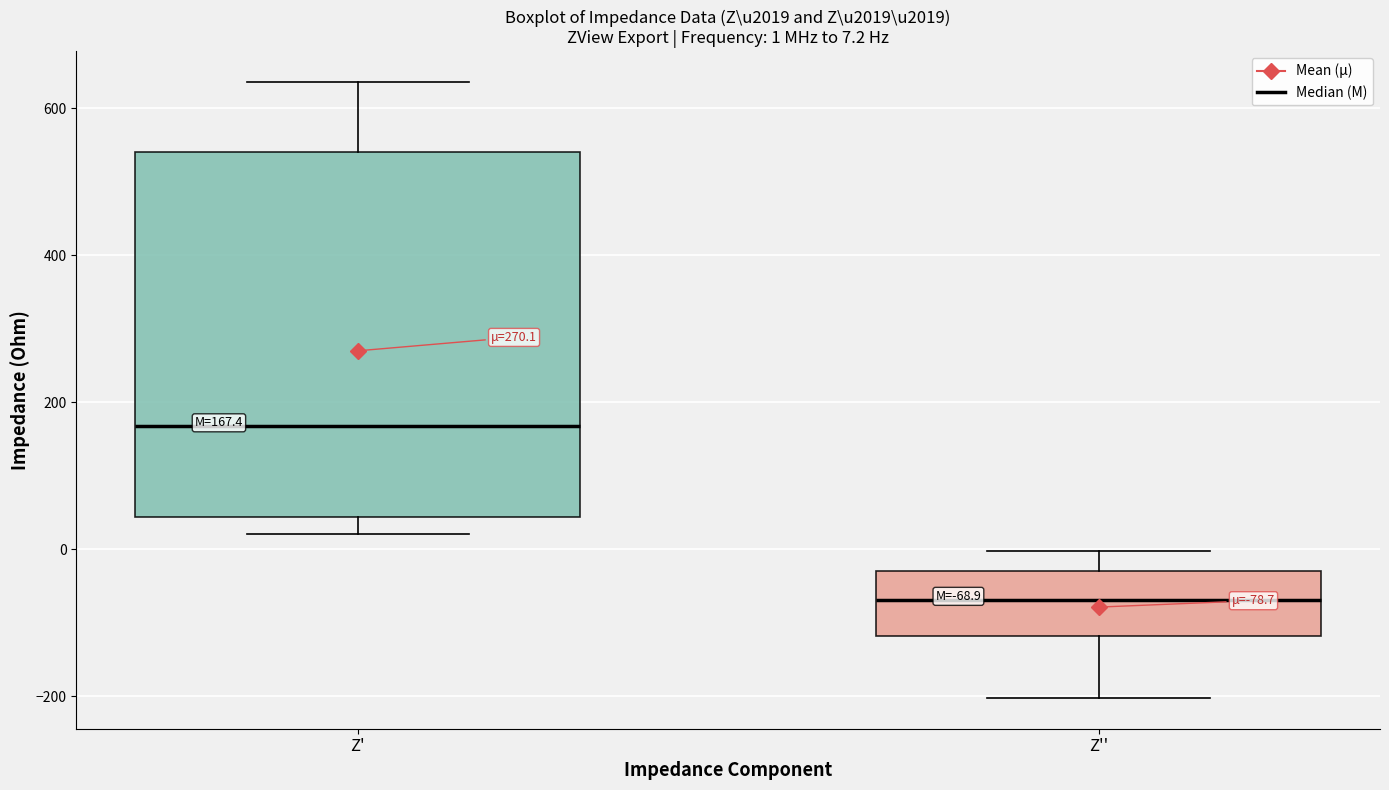

Which box is the tallest, from its lower edge to its upper edge?

Z'